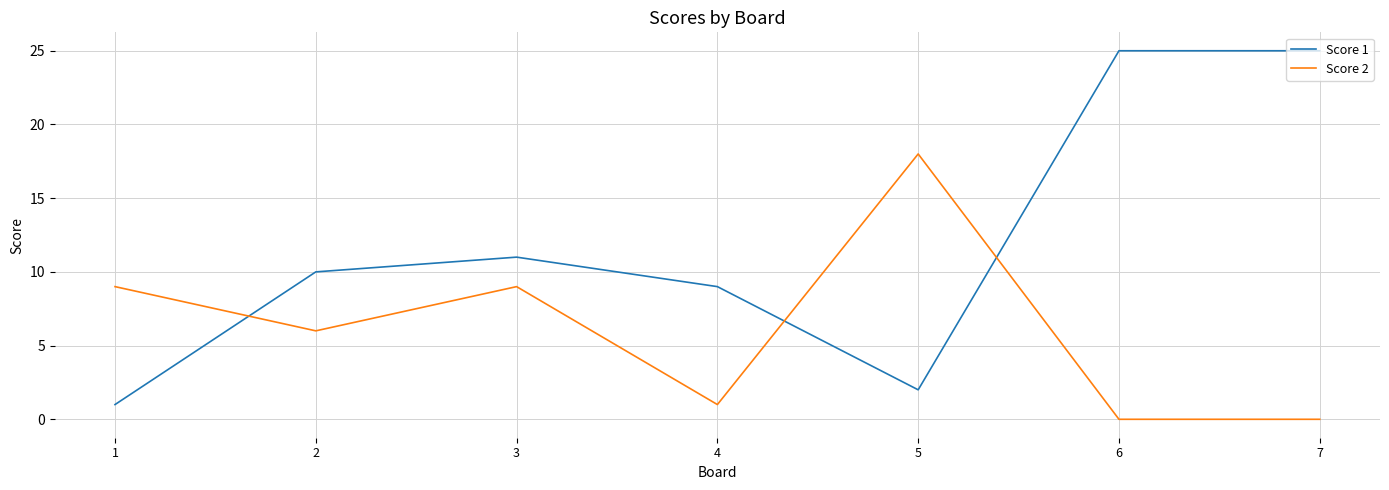

What is the maximum value shown in the chart?

25